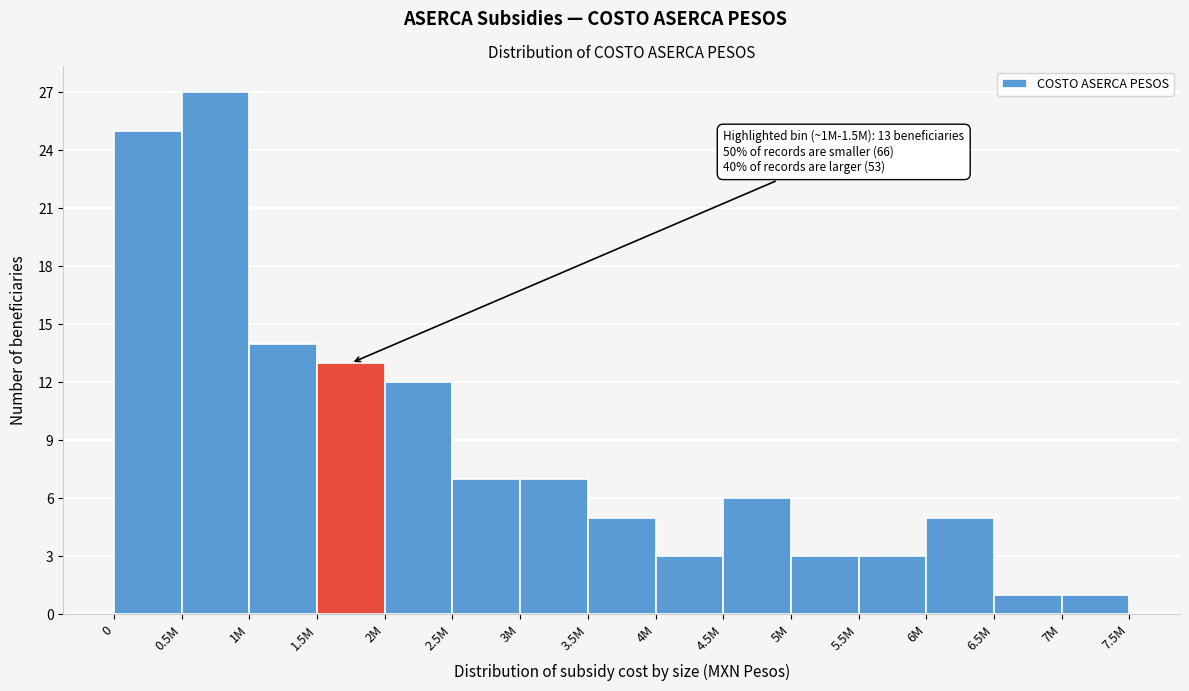

Reading left to right, list all the values displayed in this chart.

25	27	14	13	12	7	7	5	3	6	3	3	5	1	1